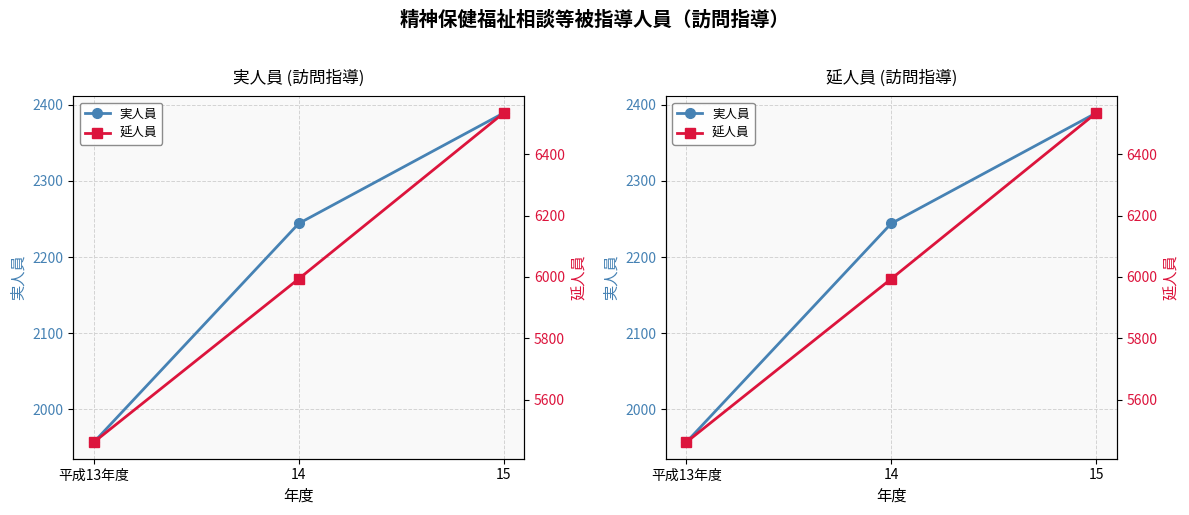

Is it true that 実人員 equals 2389 at 15?

True